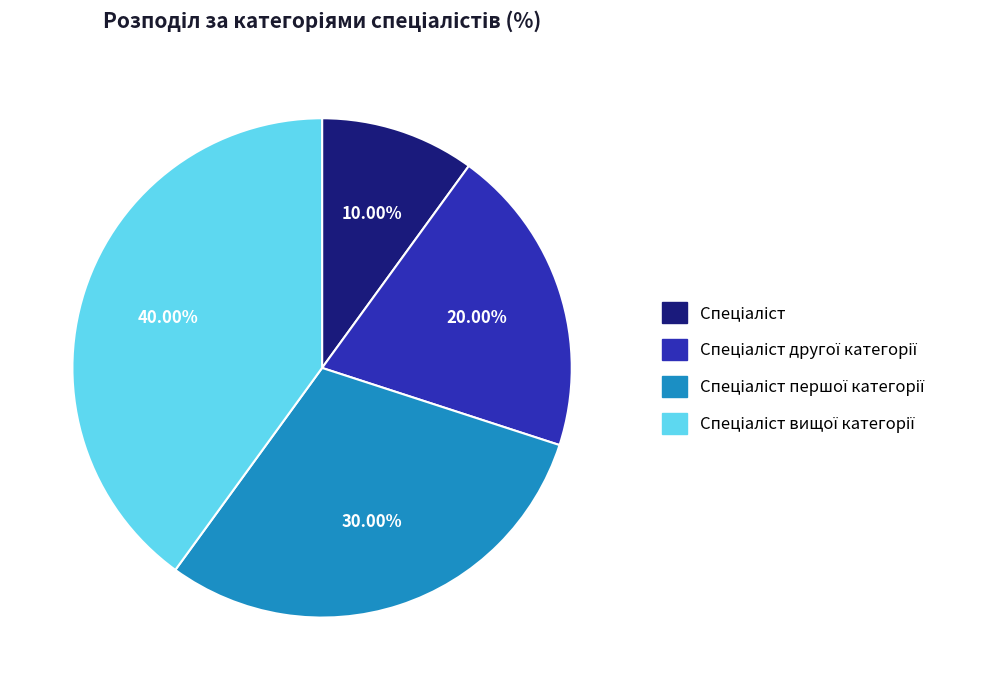

How many segments does this pie chart have?

4